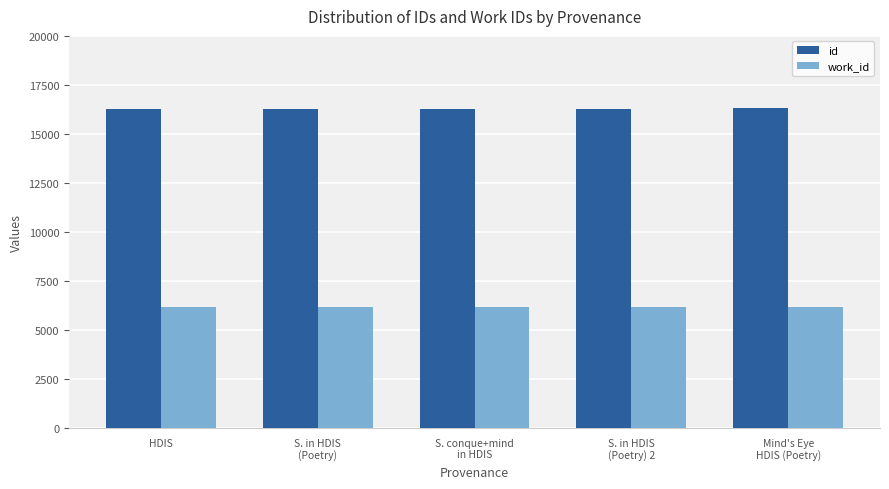

How many bars are there in each group?

2